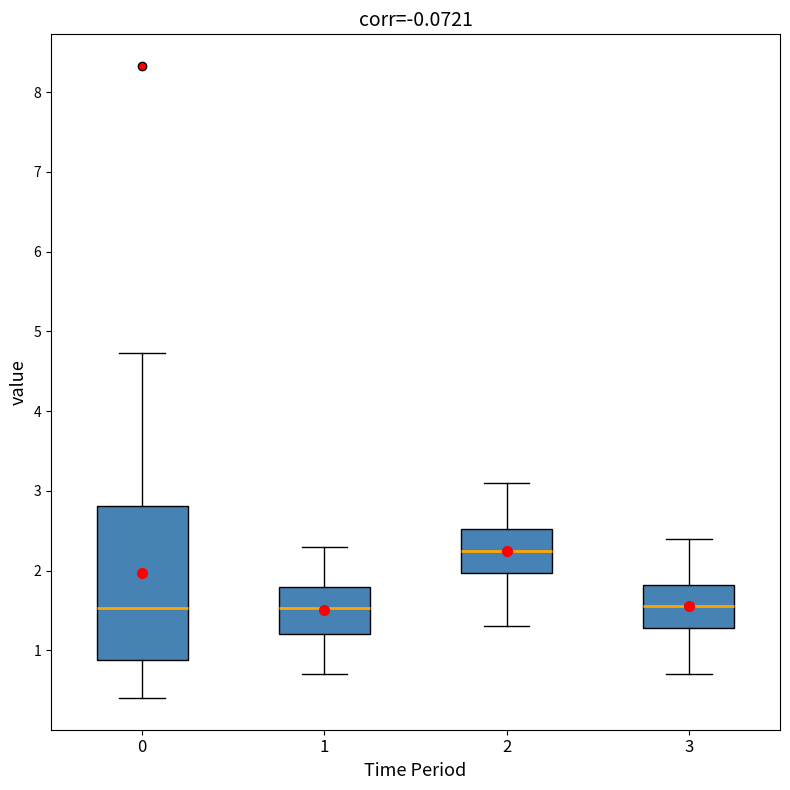

Comparing the boxes themselves (not the whiskers), which one is the tallest?

0